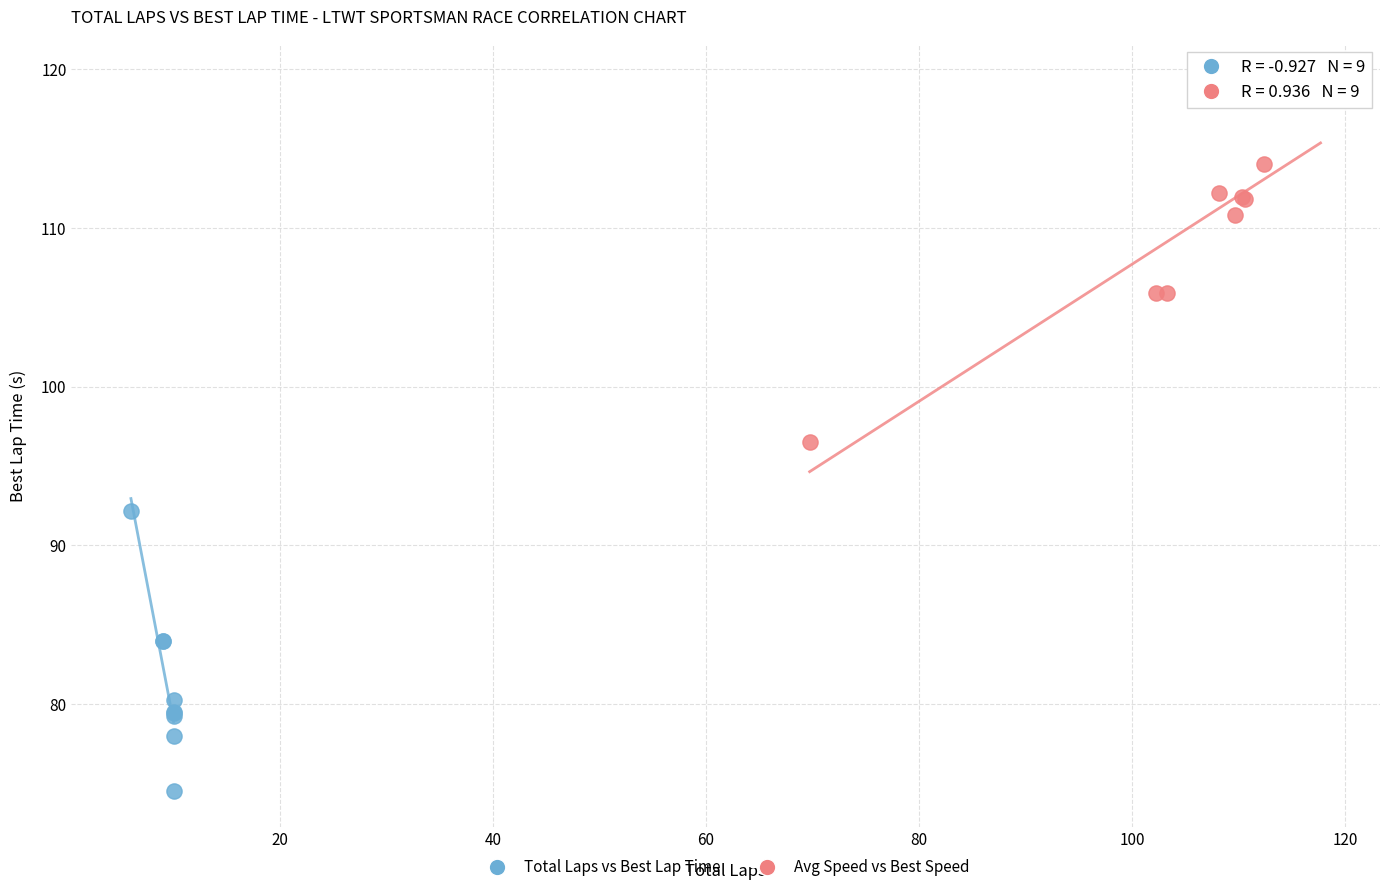

Which series contains the highest Y value?

Avg Speed vs Best Speed